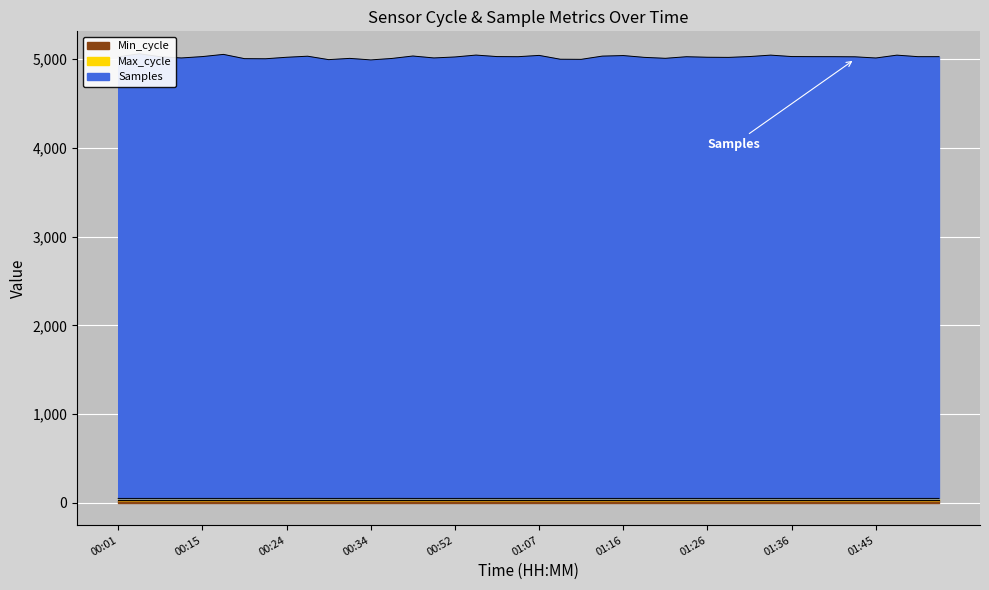

Does the chart display data point markers on the line(s)?

No